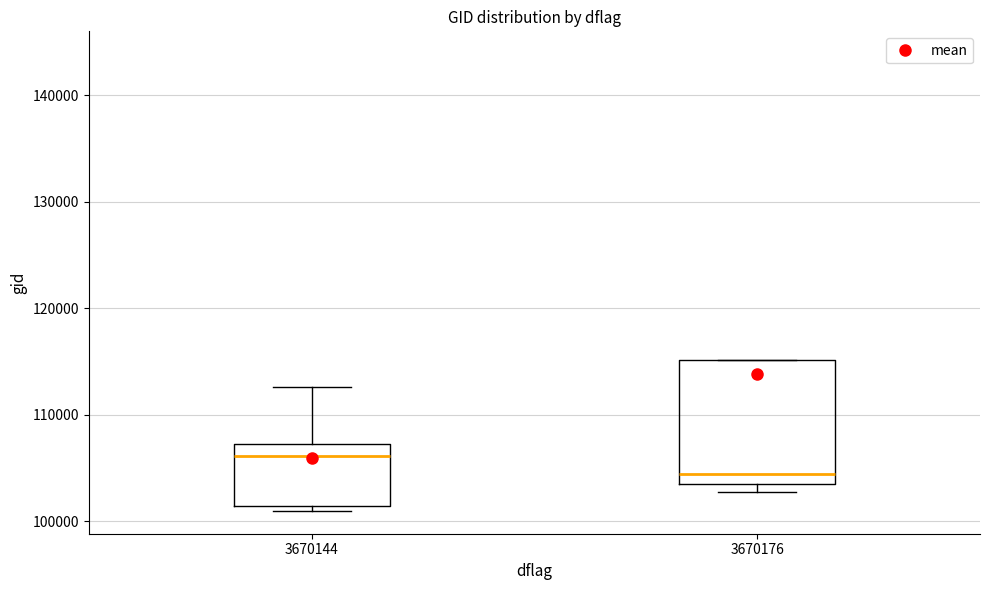

Reading left to right, transcribe this box plot: for each box, give where its median line is, the range the box spans, and where its two whiskers end, as read against the y-axis. The values are not printed on the chart, so give them approximately, as read against the axis.

3670144: median 106000, box 101000 to 107000, whiskers 101000 (just below the box's lower edge) to 113000
3670176: median 104000 (just above the box's lower edge), box 104000 to 115000, whiskers 103000 to 115000